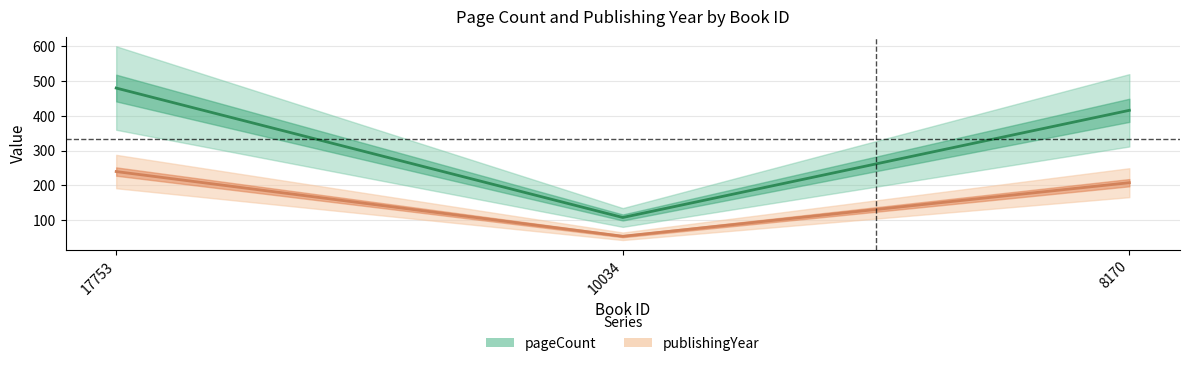

What is the value of the publishingYear point at the 2nd from the left?

54